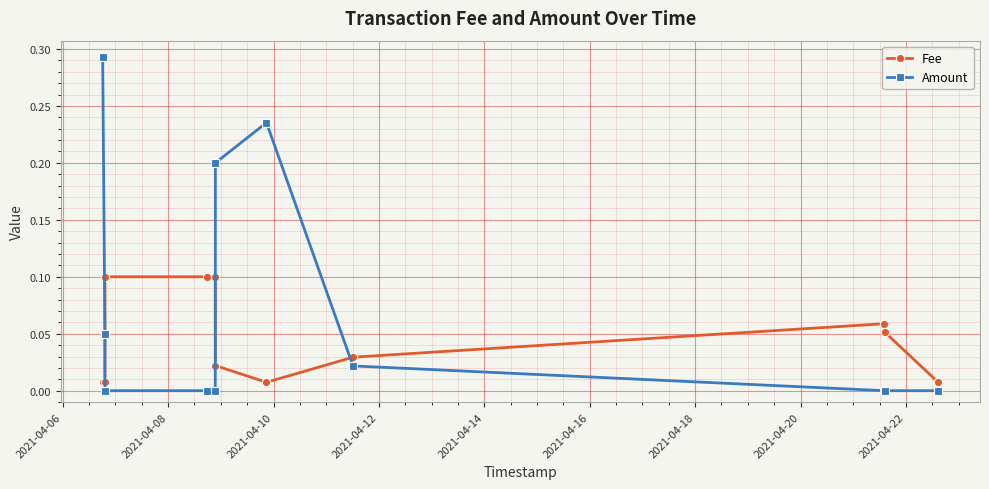

List the series in order of their peak value, lowest first.

Fee, Amount